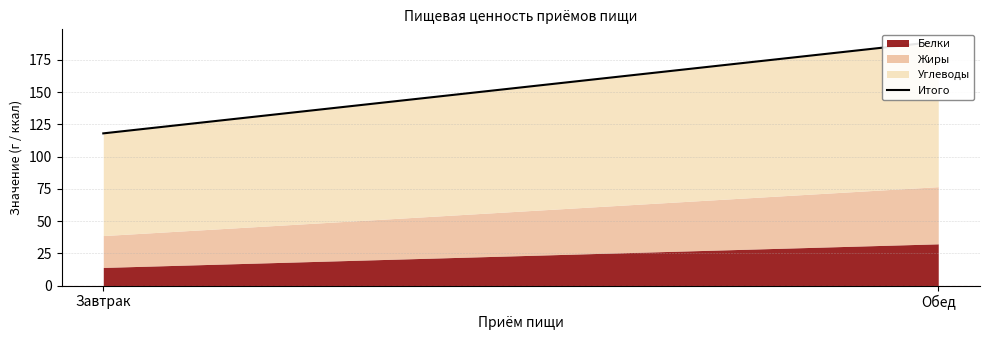

List the labels in order of value, smallest first.

Завтрак, Обед